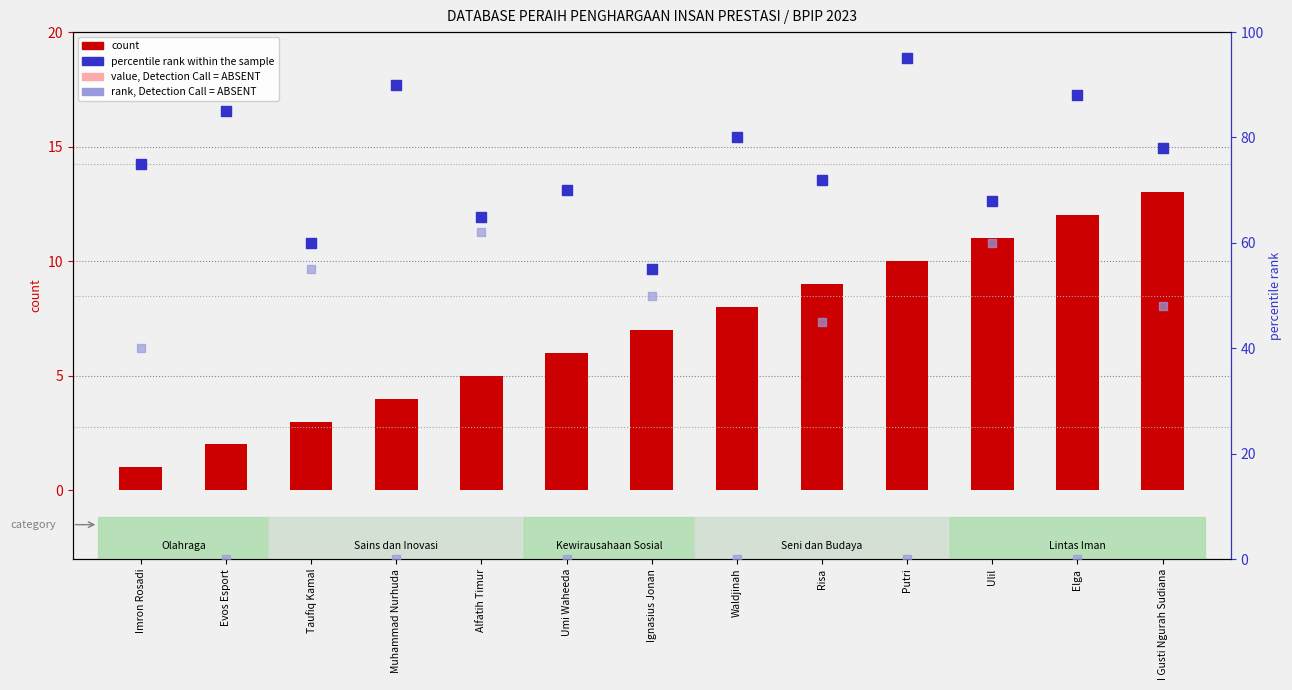

At how many categories does at least one series exceed 16?

13